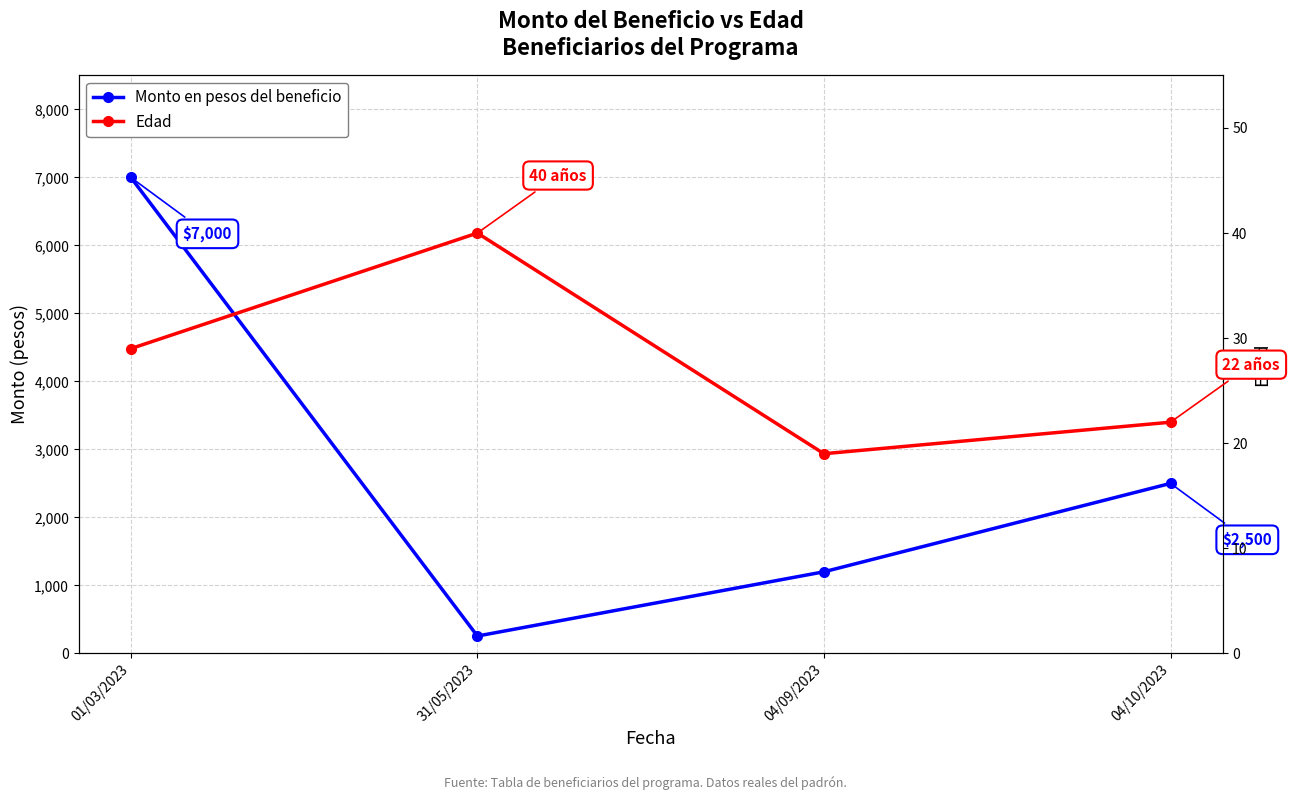

What is the difference between the second highest and minimum values in the Edad series?

10